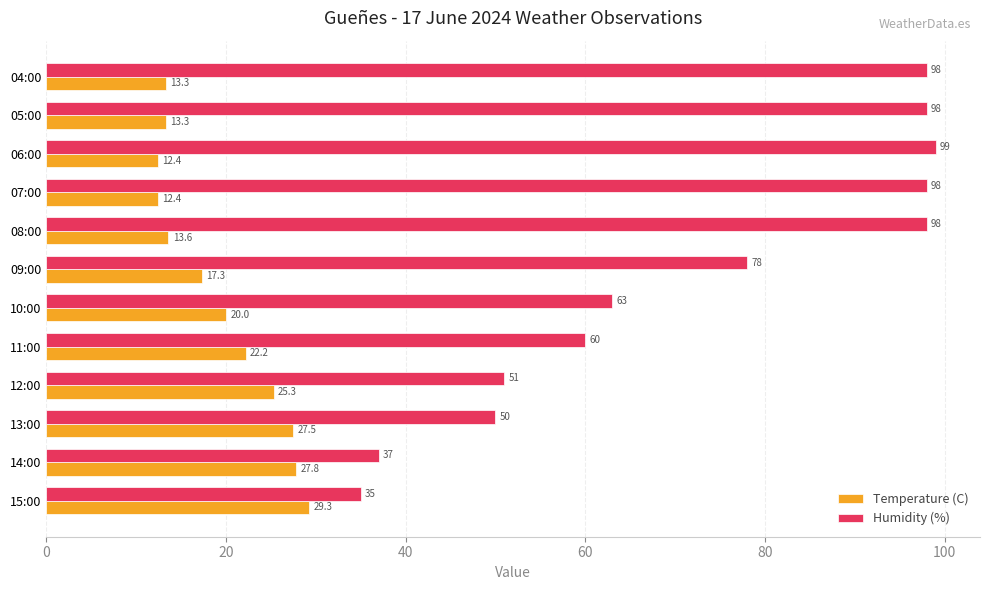

Rank the series by their average value, from highest to lowest.

Humidity (%), Temperature (C)